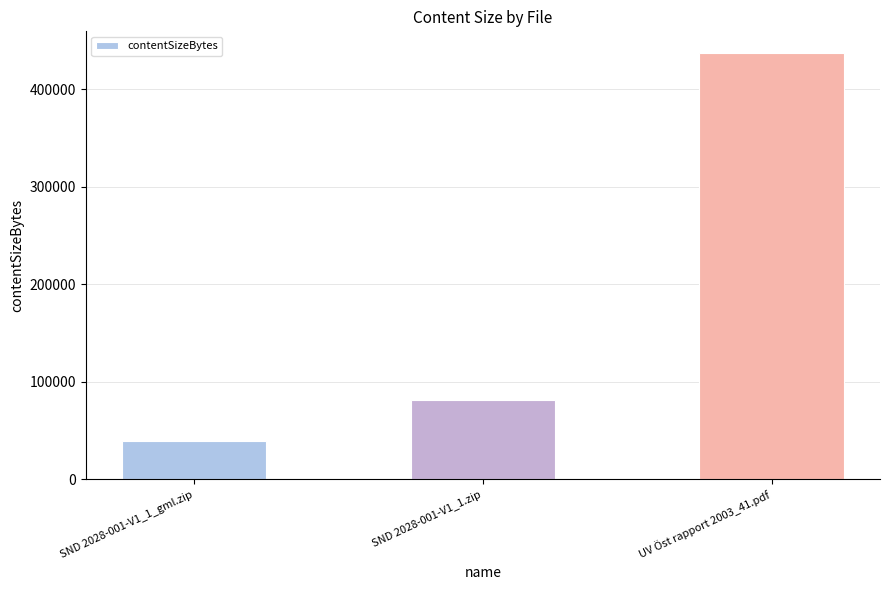

Reading left to right, what are all the values shown in this chart?

39060	81959	437499